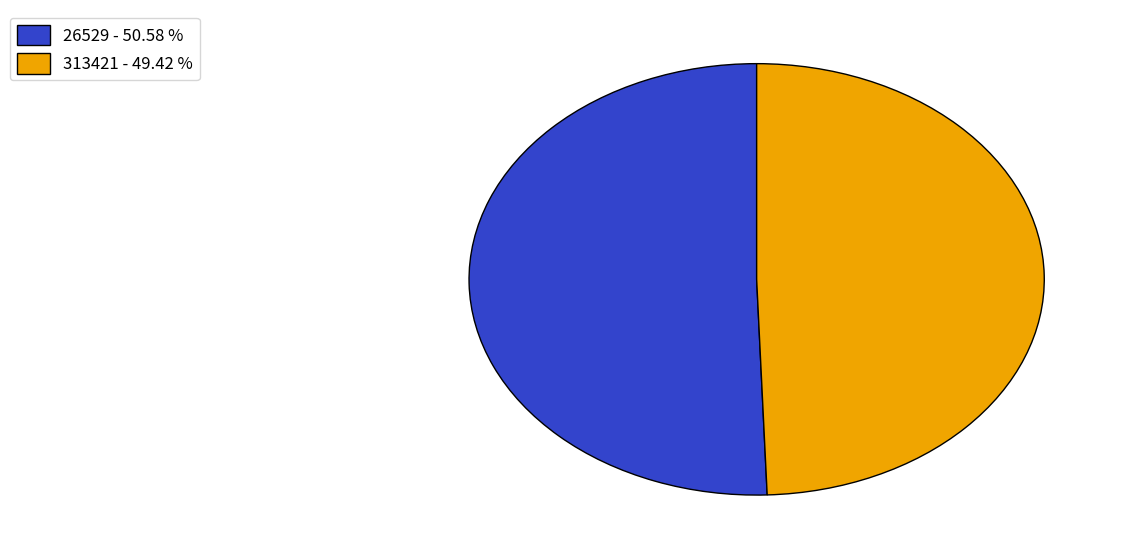

Rank the categories by value from lowest to highest.

313421, 26529